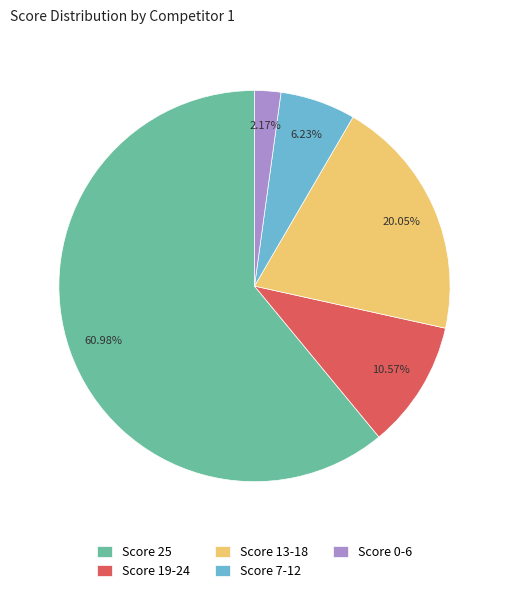

What is the majority slice?

Score 25